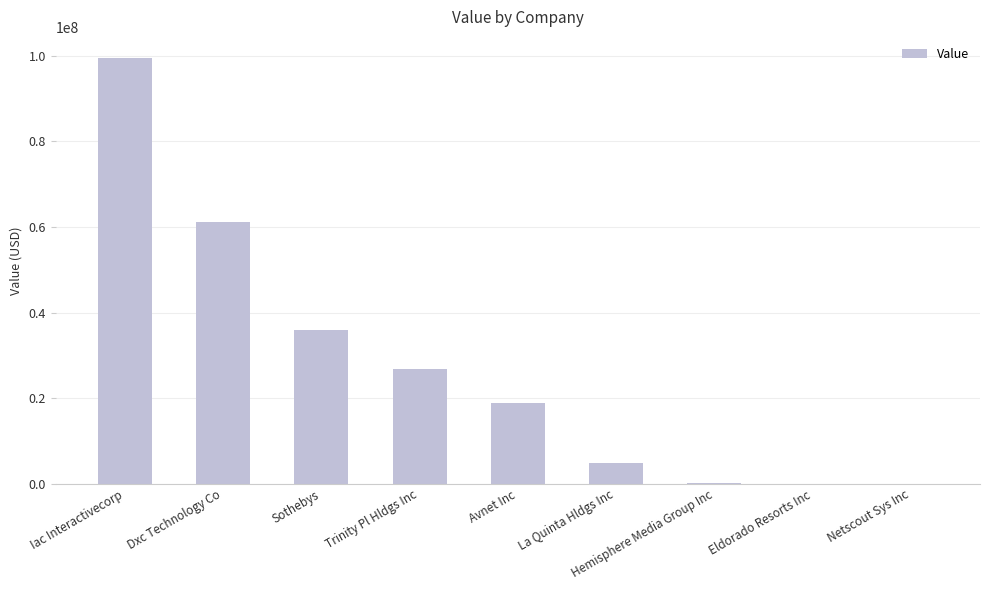

The value at Avnet Inc is 4053194. True or false?

False